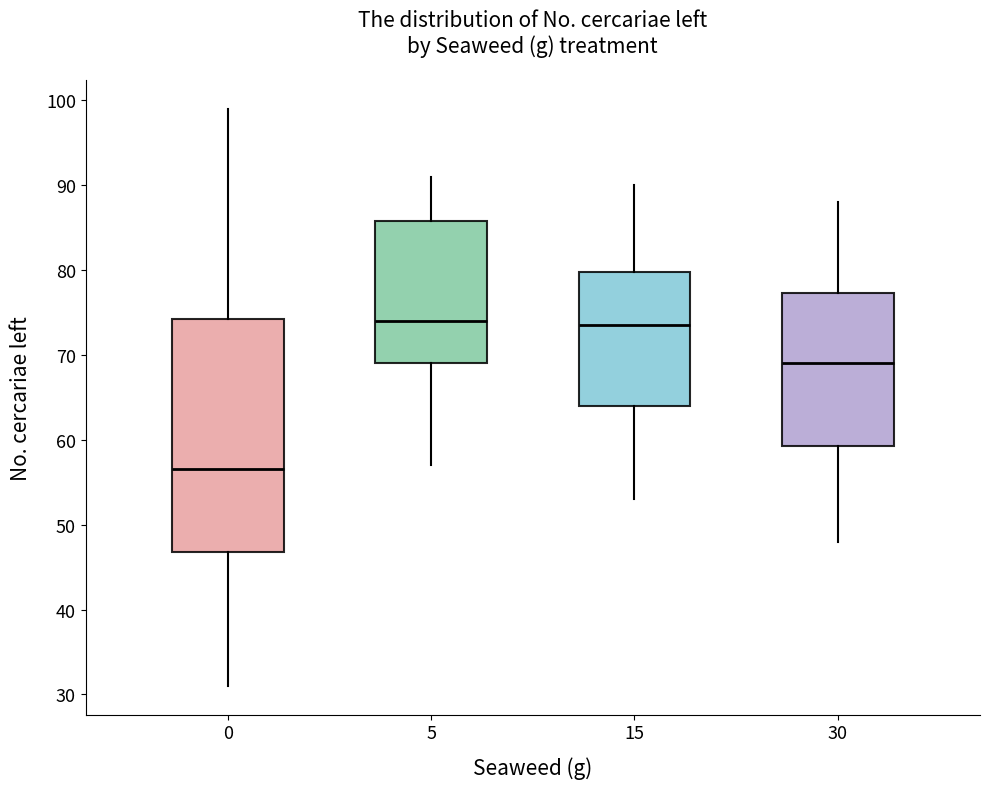

Where is the lower edge of the box at x = 15 on the y-axis? The values are not printed on the chart, so give them approximately, as read against the axis.

64